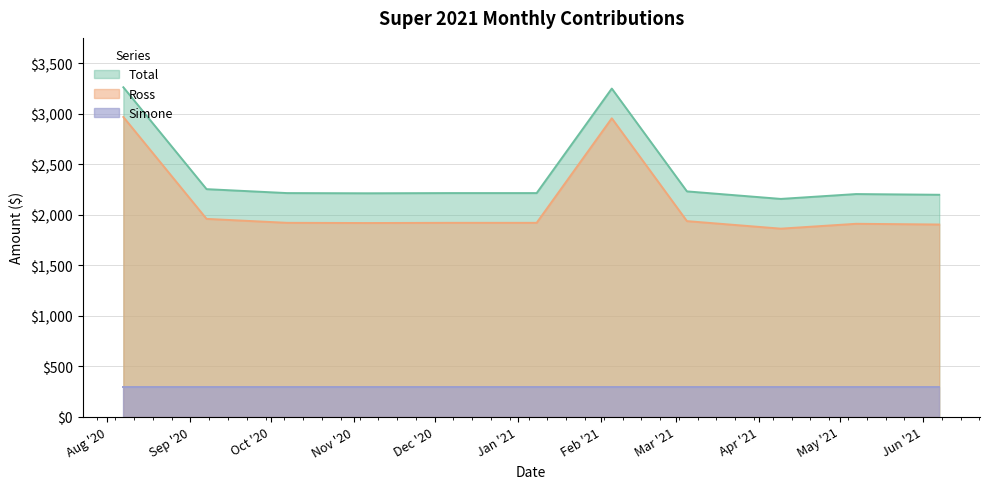

How many lines are shown in the chart?

3